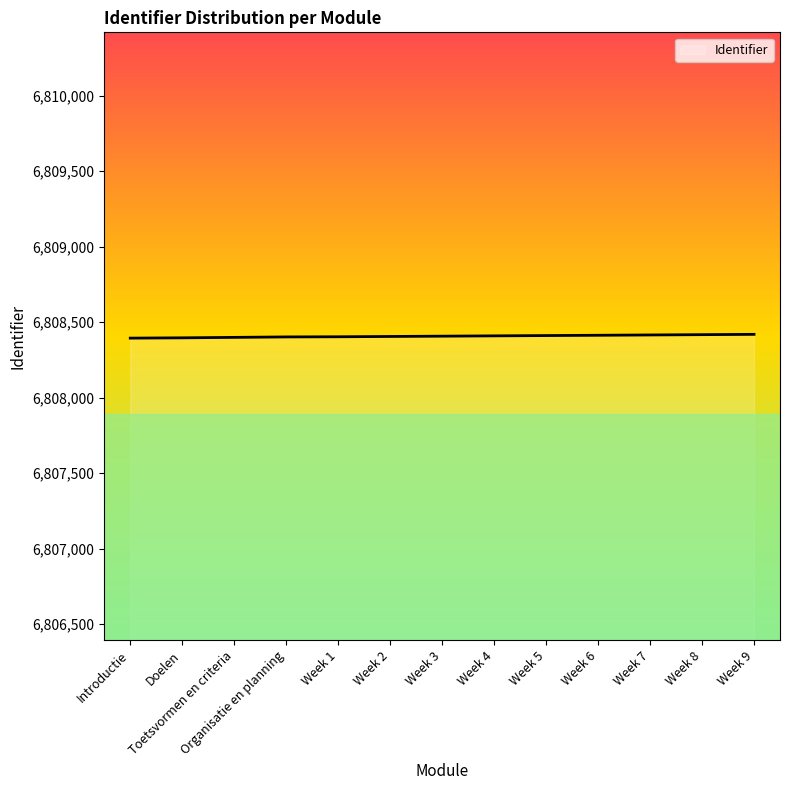

What is the maximum value shown in the chart?

6808419